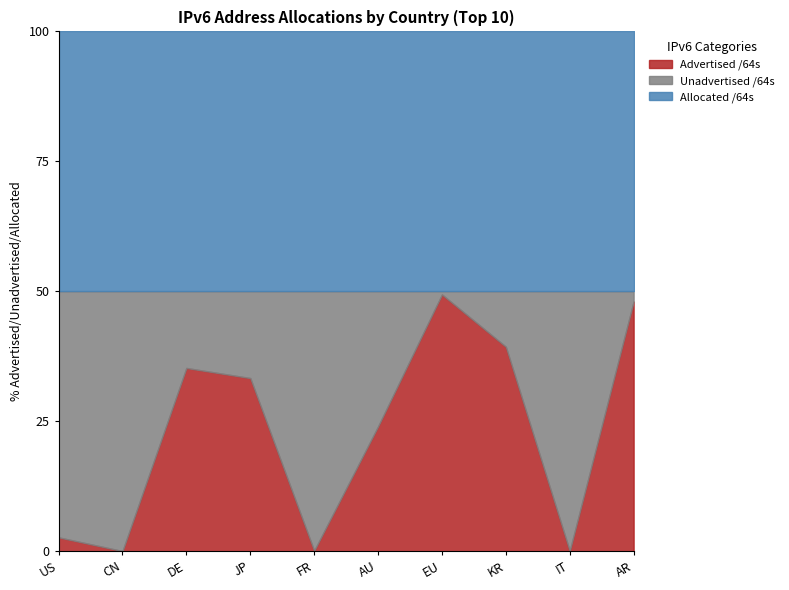

At how many categories does at least one series exceed 21977964311300?

9